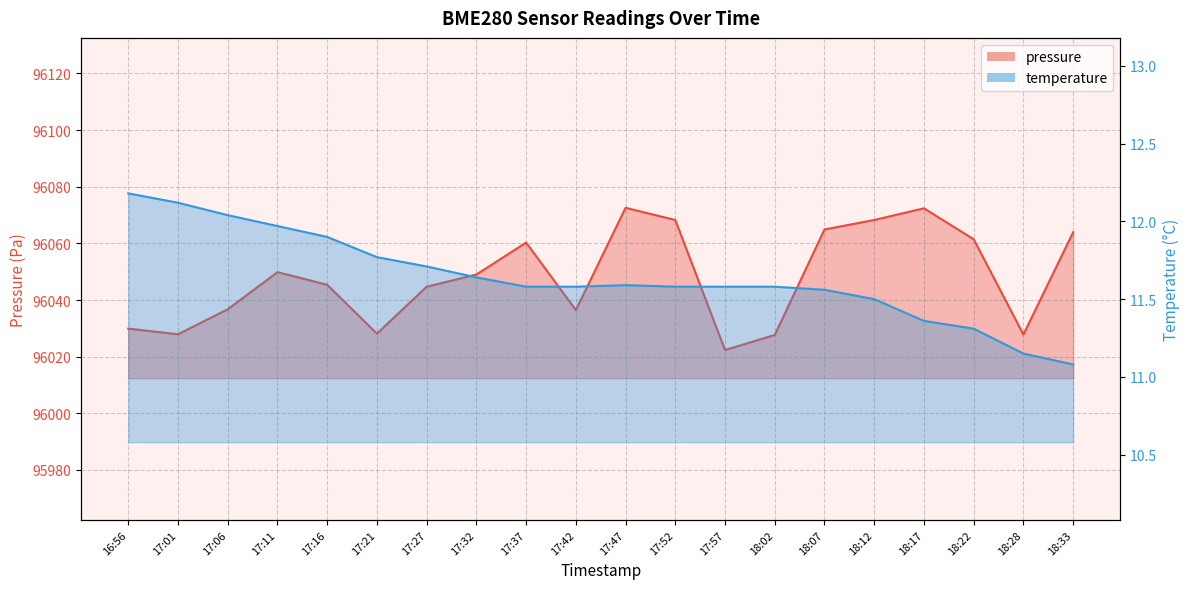

Is the value of pressure at 18:17 greater than the value of temperature at 17:21?

Yes